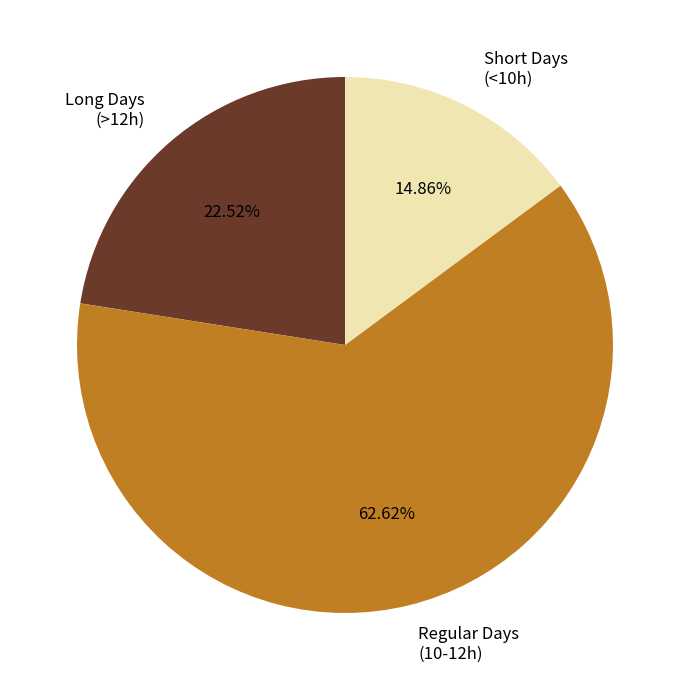

Is the sum of Short Days (<10h) and Regular Days (10-12h) greater than half?

Yes